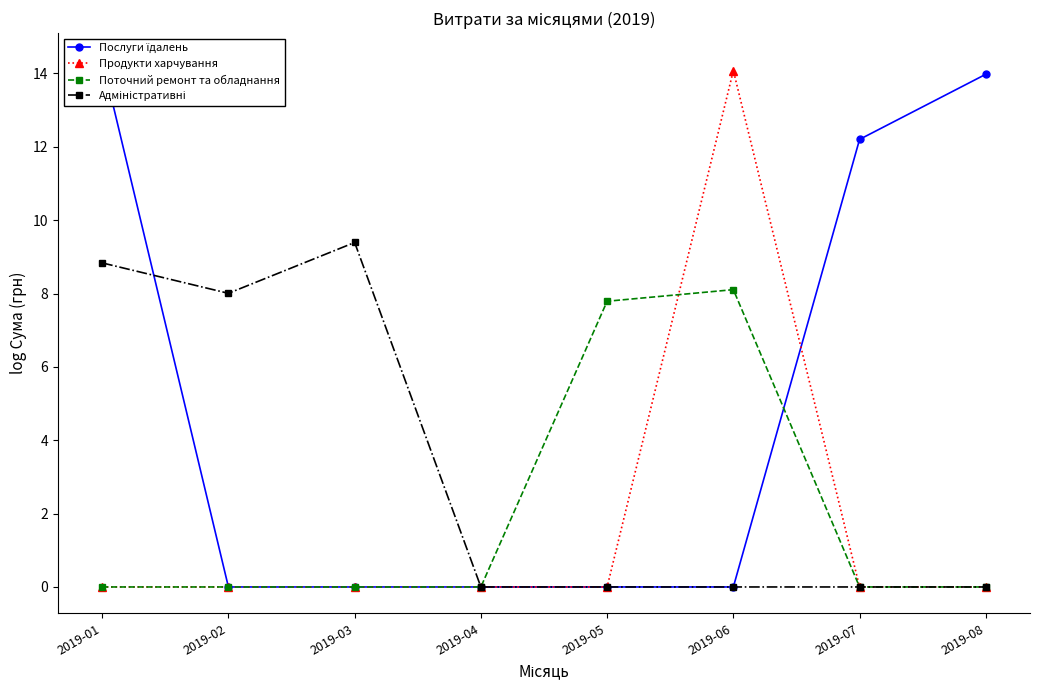

What is the value of the Послуги їдалень point at the 7th from the left?

12.2